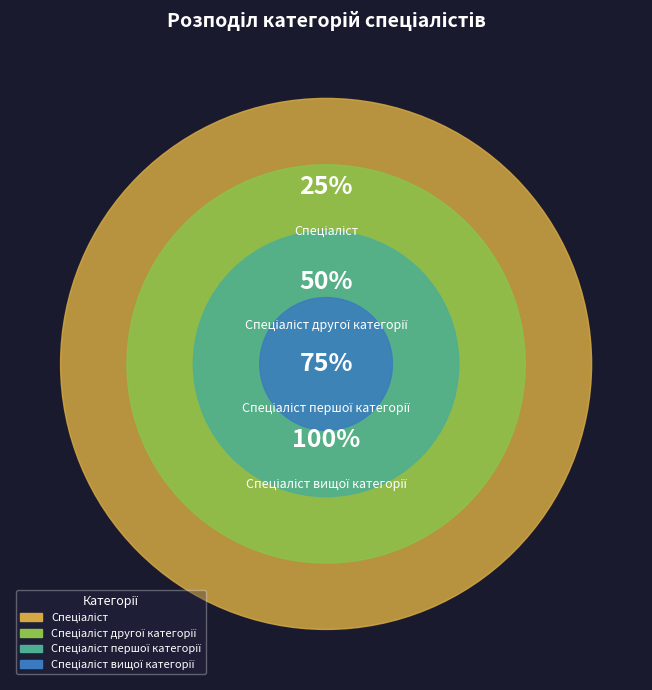

Which category has the biggest portion of the pie?

Спеціаліст вищої категорії